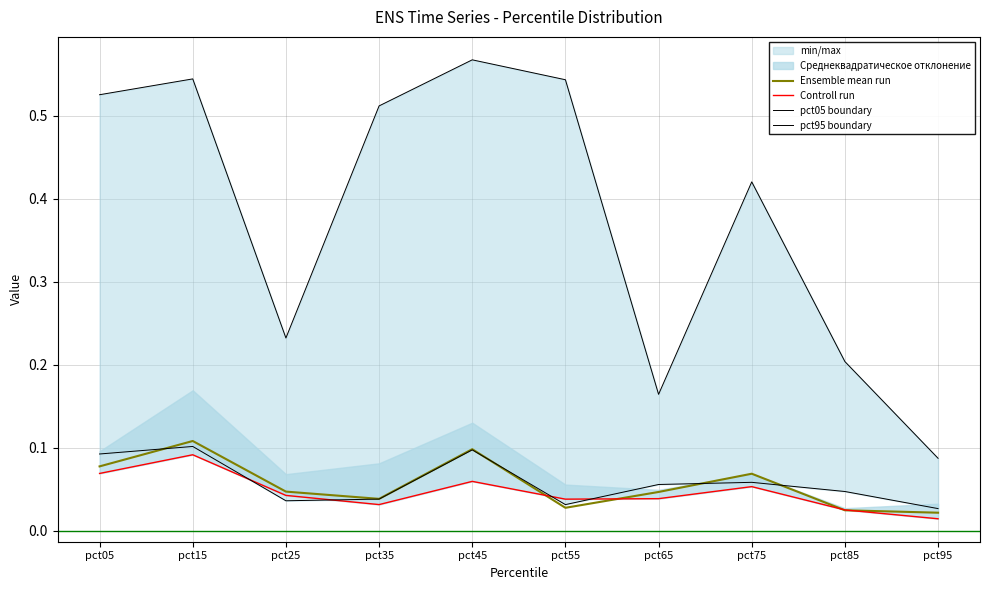

At which label does Ensemble mean run reach its minimum?

pct95